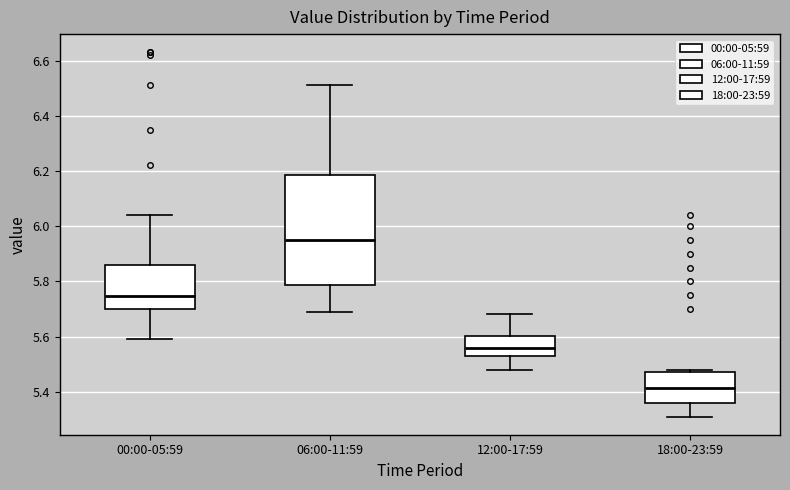

Reading left to right, transcribe this box plot: for each box, give where its median line is, the range the box spans, and where its two whiskers end, as read against the y-axis. The values are not printed on the chart, so give them approximately, as read against the axis.

00:00-05:59: median 5.74, box 5.70 to 5.86, whiskers 5.60 to 6.04
06:00-11:59: median 5.96, box 5.78 to 6.18, whiskers 5.70 to 6.52
12:00-17:59: median 5.56, box 5.54 to 5.60, whiskers 5.48 to 5.68
18:00-23:59: median 5.42, box 5.36 to 5.48, whiskers 5.32 to 5.48 (just above the box's upper edge)